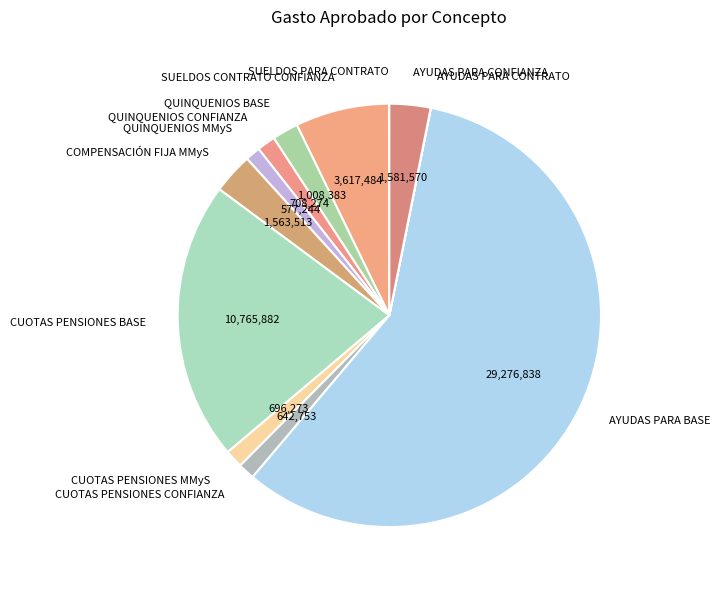

Which category accounts for the majority?

AYUDAS PARA BASE